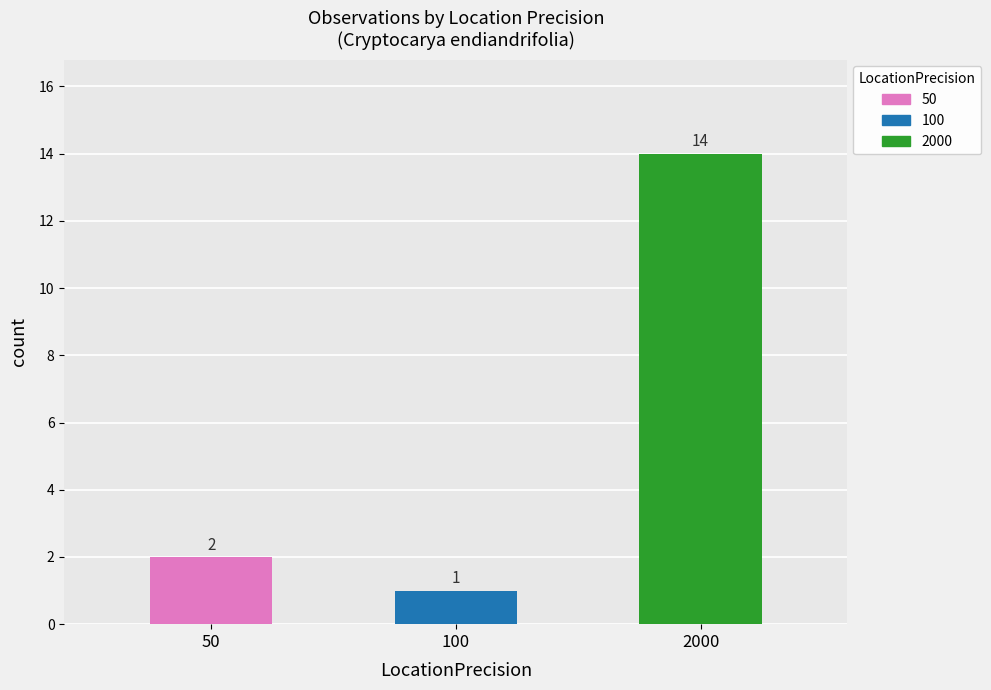

What is the difference between the second highest and minimum values?

1